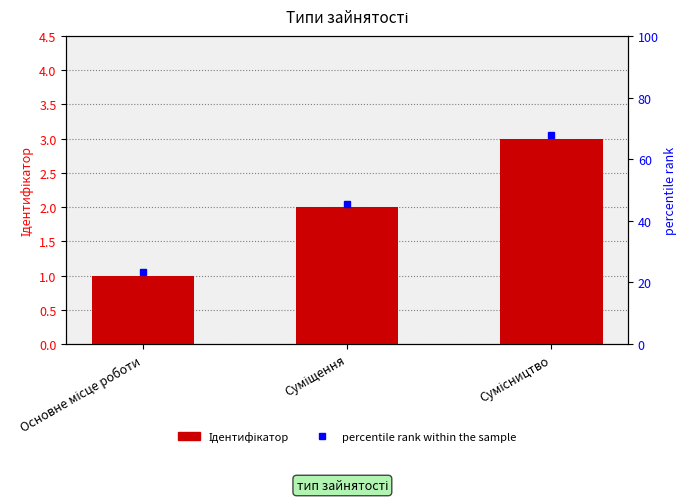

The chart shows a value of 1 at Основне місце роботи. True or false?

True